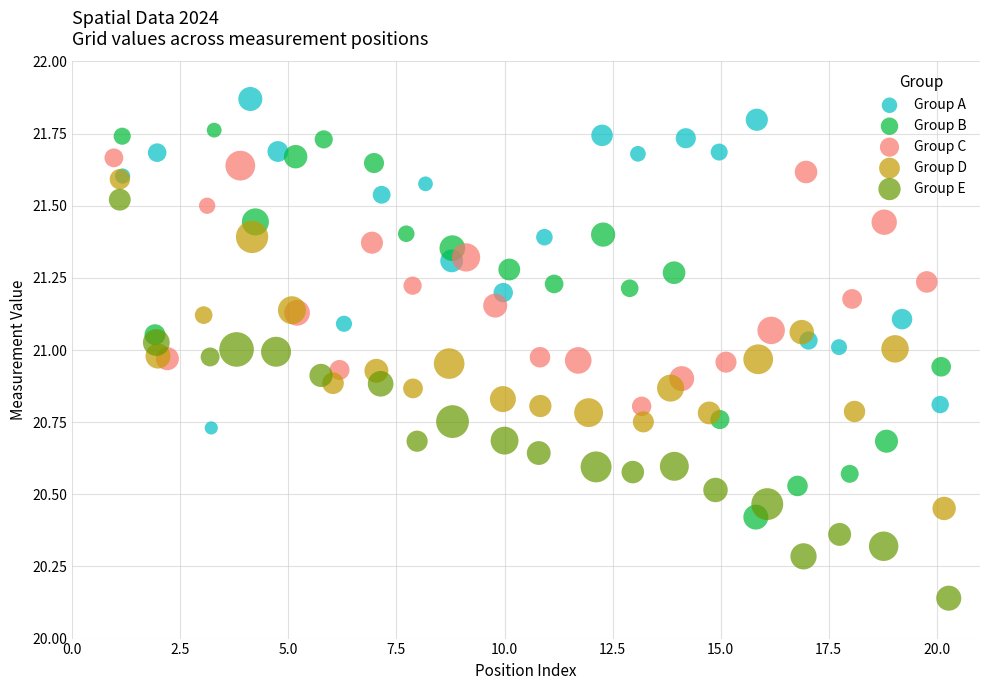

Which series contains the highest Y value?

Group A